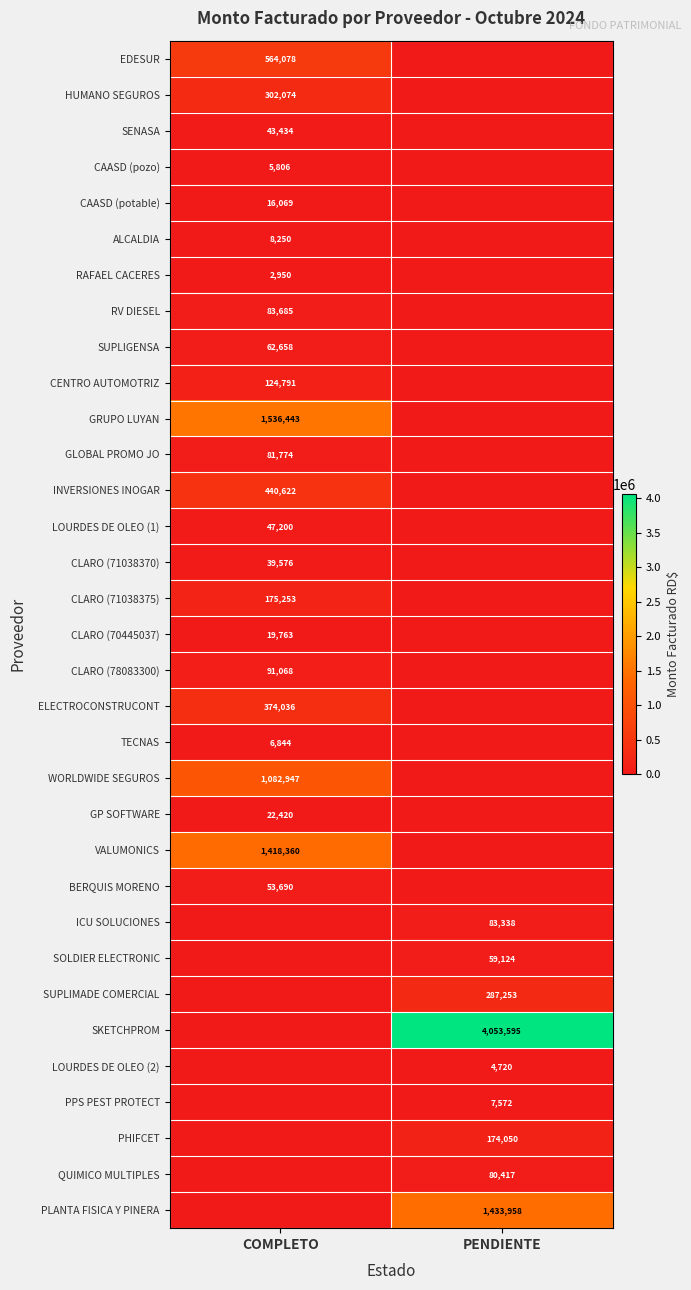

Is it true that ALCALDIA equals 8250 at COMPLETO?

True